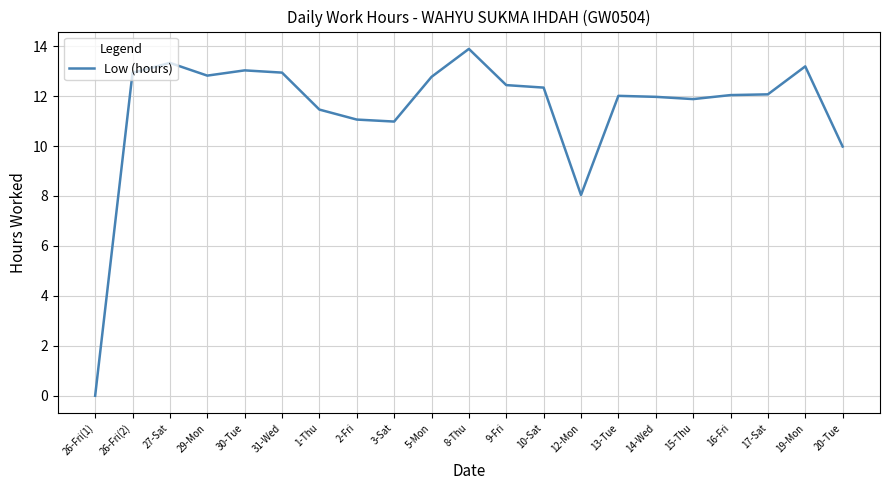

Where is the data nearest to the value 6?

12-Mon